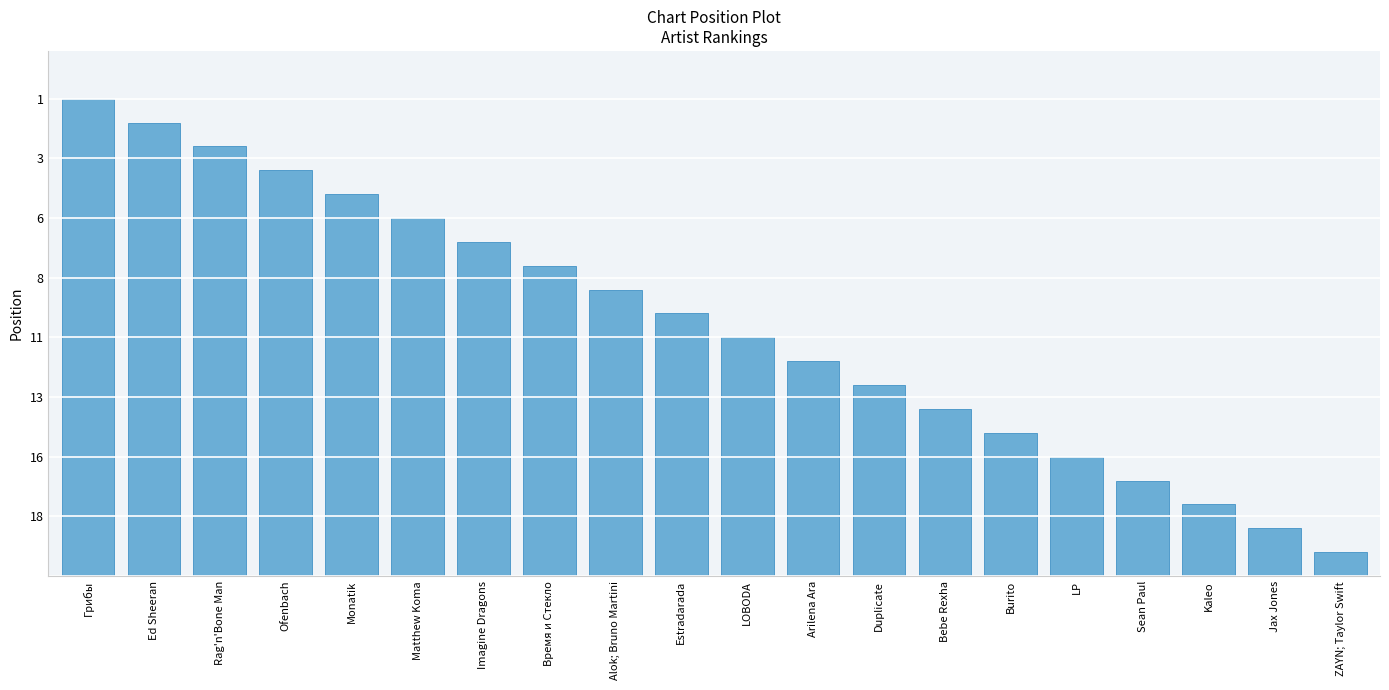

What is the label of the 11th bar from the right?

Estradarada